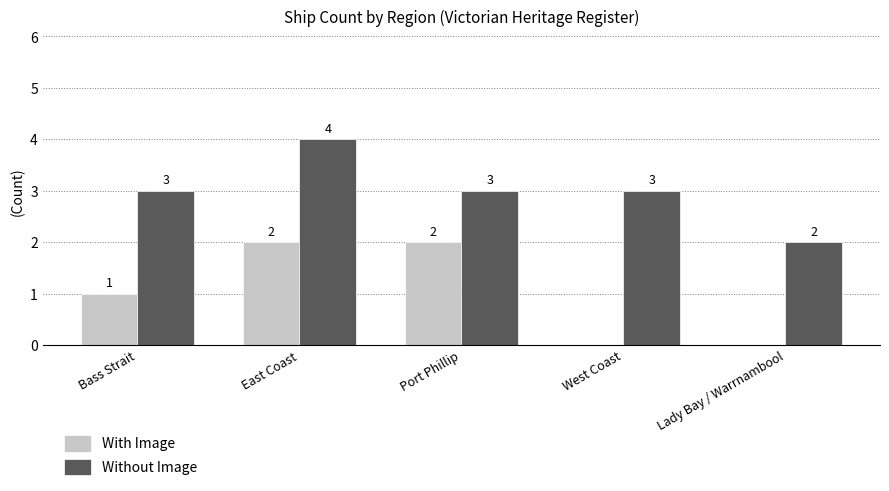

Which series changed the most between East Coast and Port Phillip?

Without Image